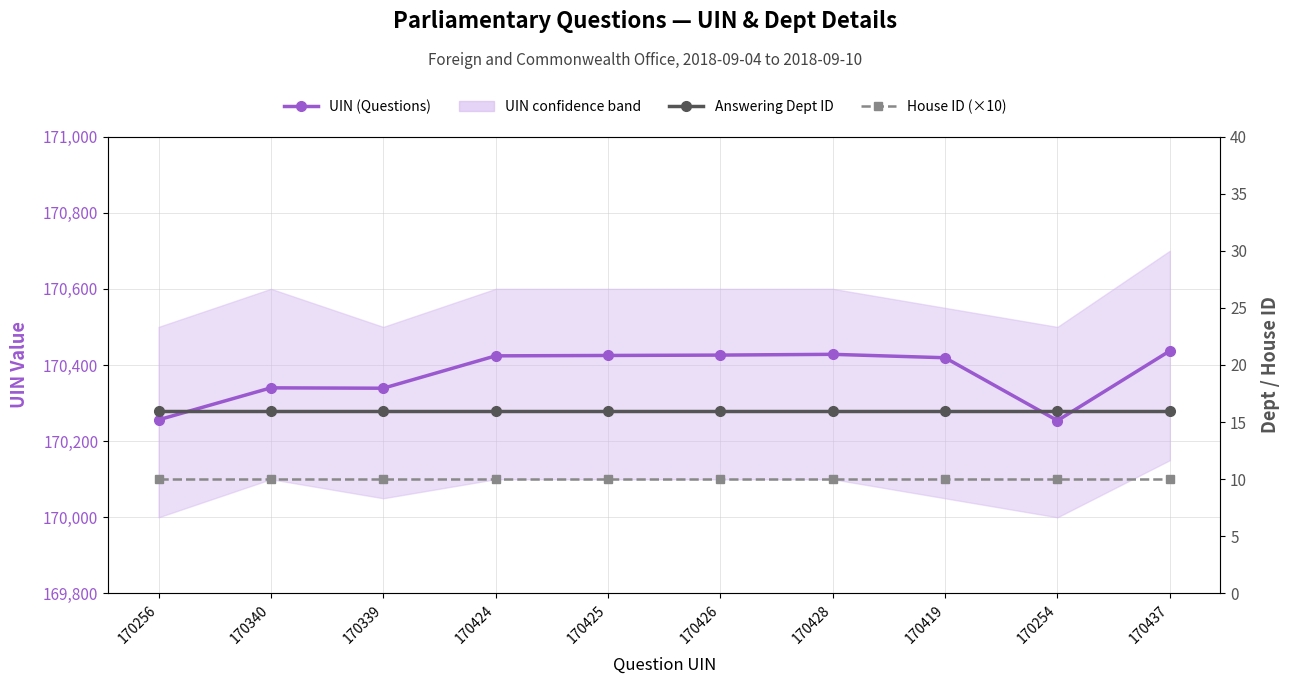

What are all the series names shown in the legend?

UIN (Questions), Answering Dept ID, House ID (×10)